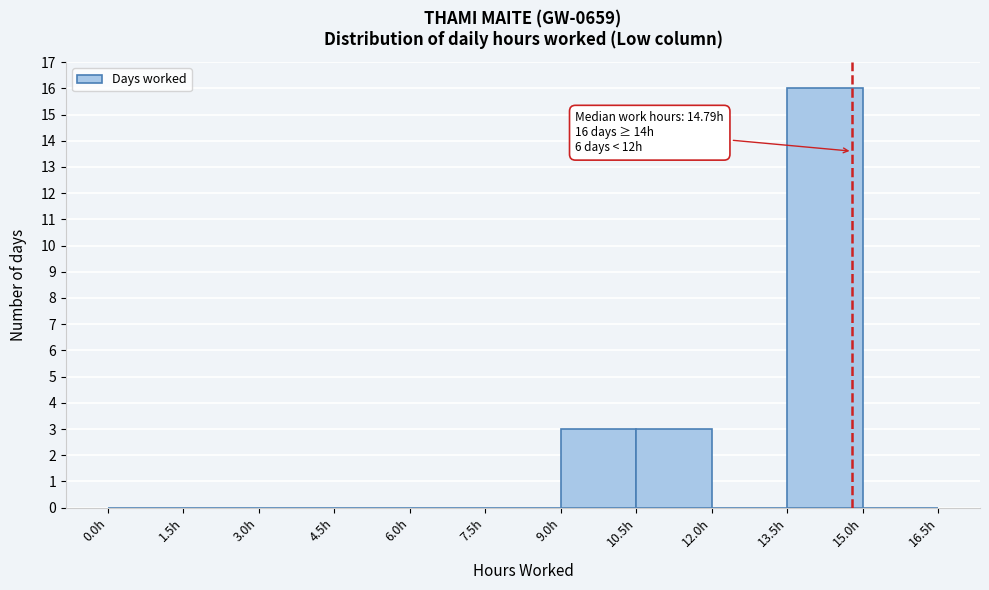

Over which range of the x-axis is the bar tallest?

13.5 to 15.0